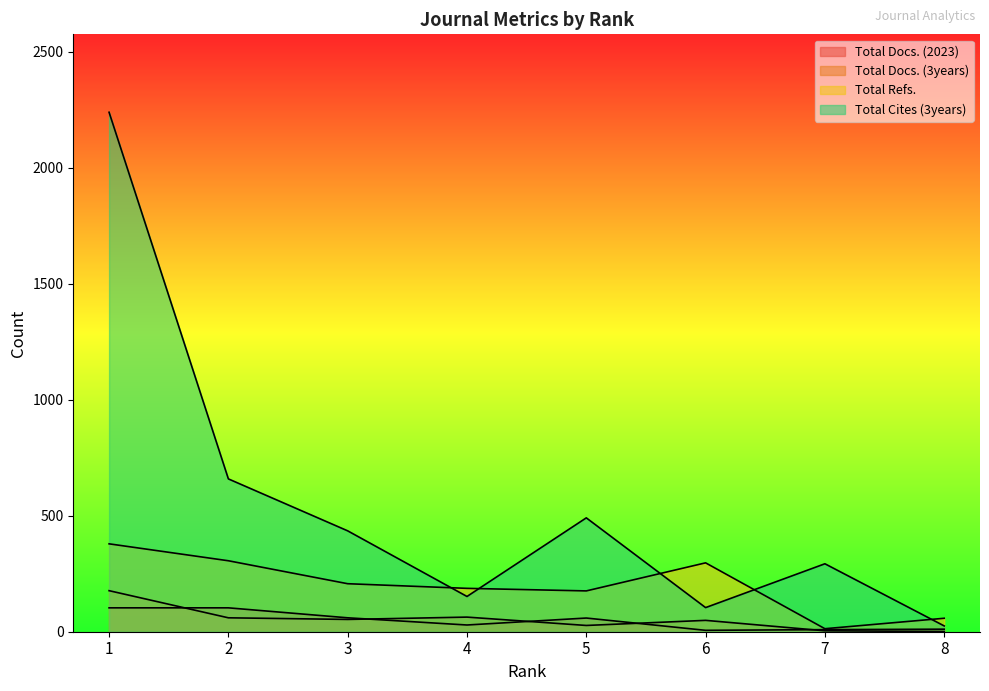

Reading right to left, transcribe all the data shown in this chart.

Total Docs. (2023): 8=11	7=9	6=6	5=59	4=29	3=60	2=103	1=103
Total Docs. (3years): 8=1	7=4	6=49	5=27	4=63	3=53	2=60	1=177
Total Refs.: 8=58	7=13	6=297	5=176	4=187	3=207	2=306	1=379
Total Cites (3years): 8=25	7=293	6=104	5=491	4=152	3=435	2=659	1=2240